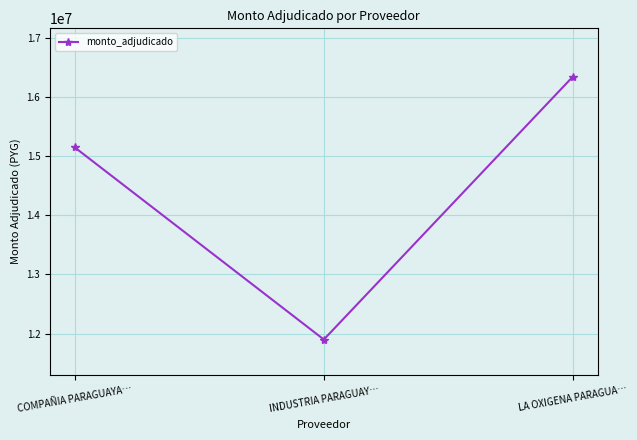

Where is the data nearest to the value 14122000?

COMPAÑIA PARAGUAYA…